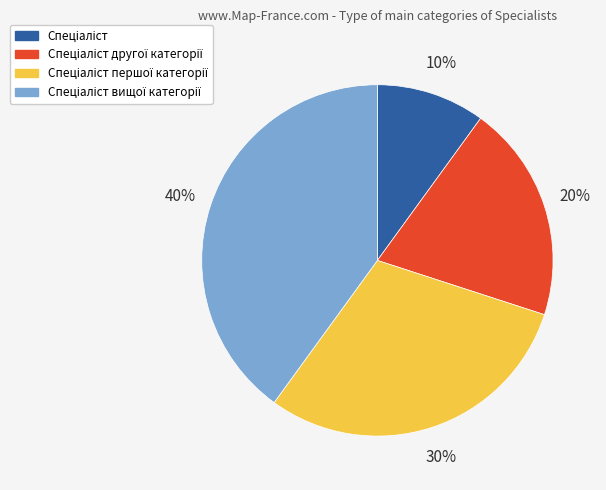

Is there any slice that represents more than half of the pie?

No